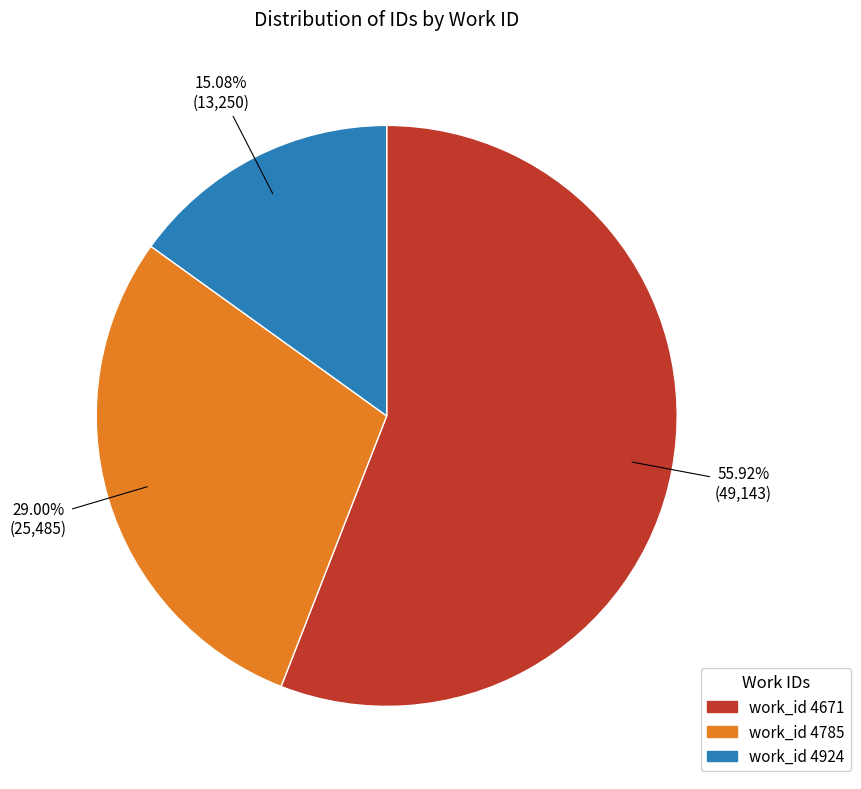

Does any single category account for the majority?

Yes